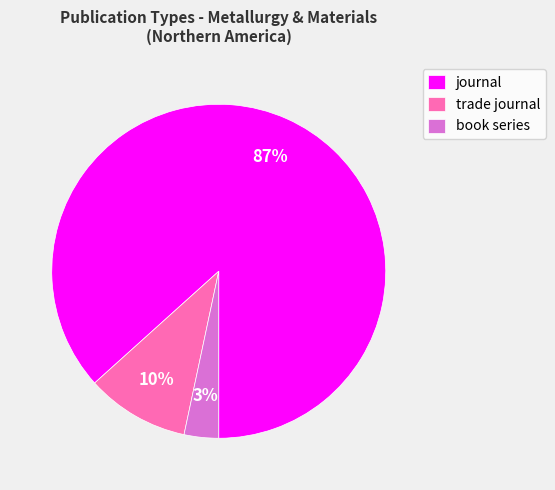

Which has a higher value, journal or trade journal?

journal